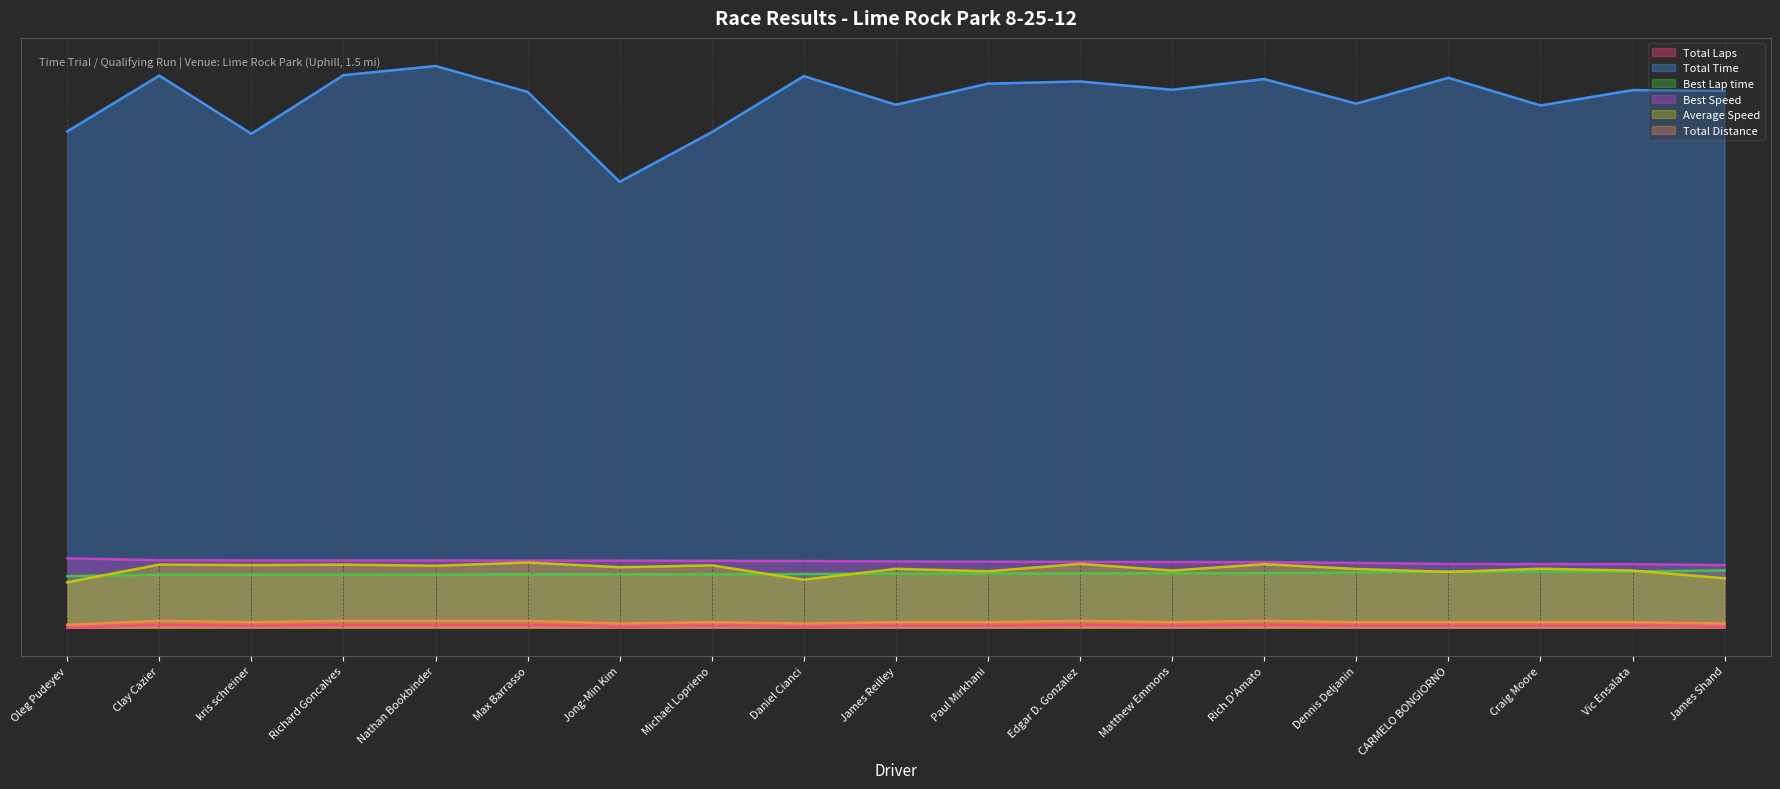

Is the value of Best Speed at Paul Mirkhani greater than the value of Total Laps at Richard Goncalves?

Yes